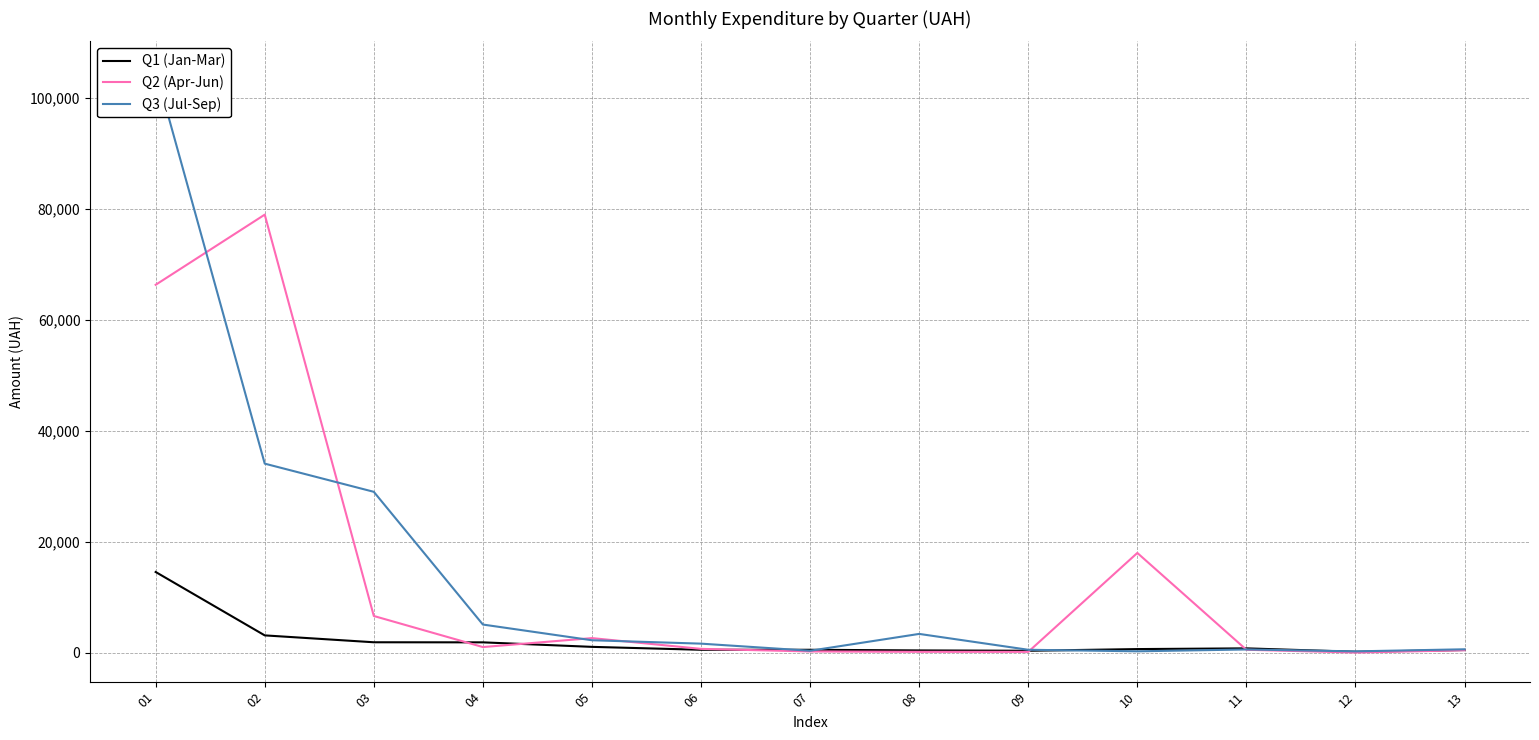

At how many categories does at least one series exceed 47449?

2